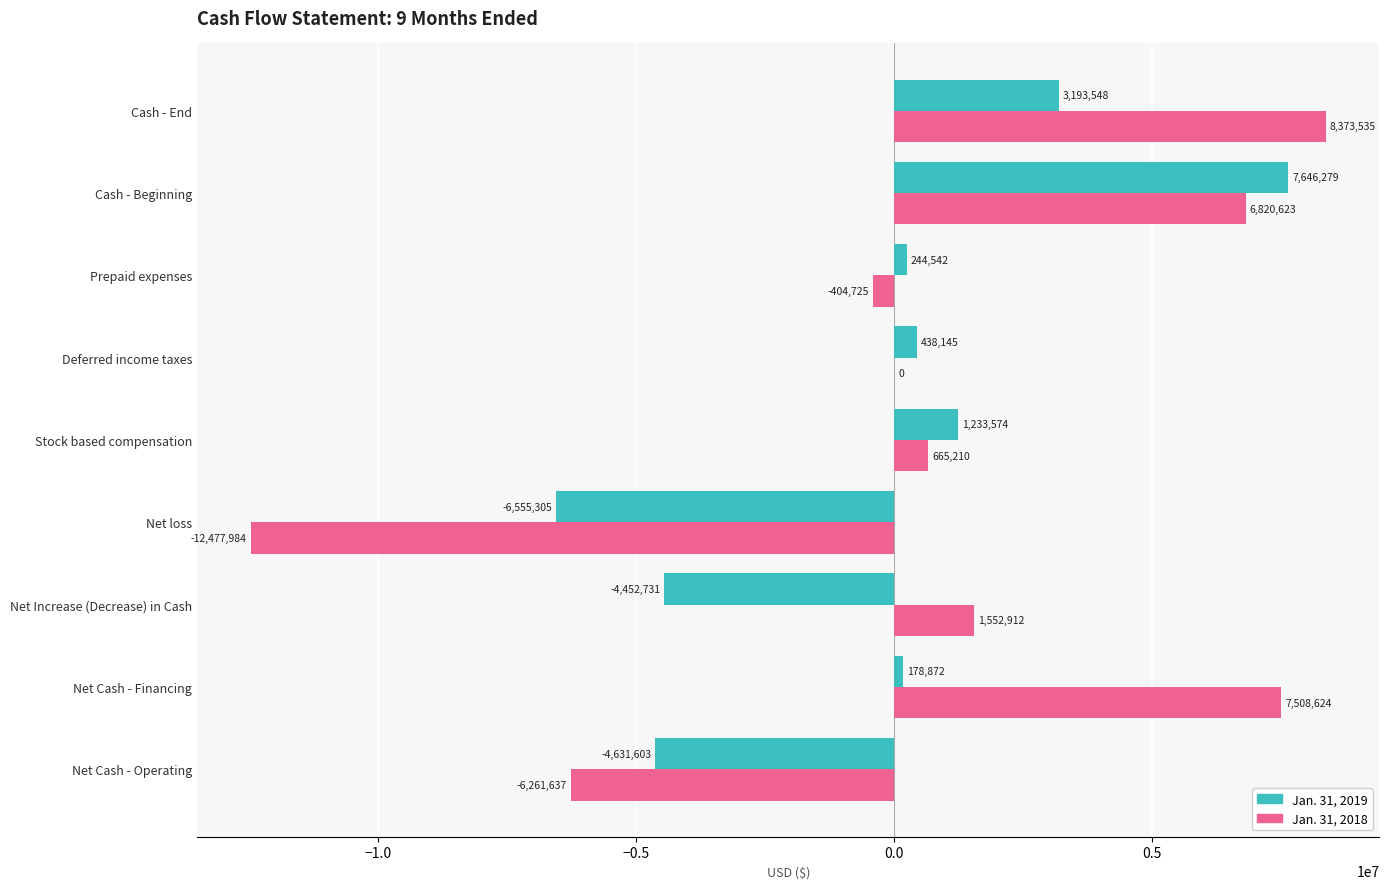

Which series changed the most between Net loss and Deferred income taxes?

Jan. 31, 2018